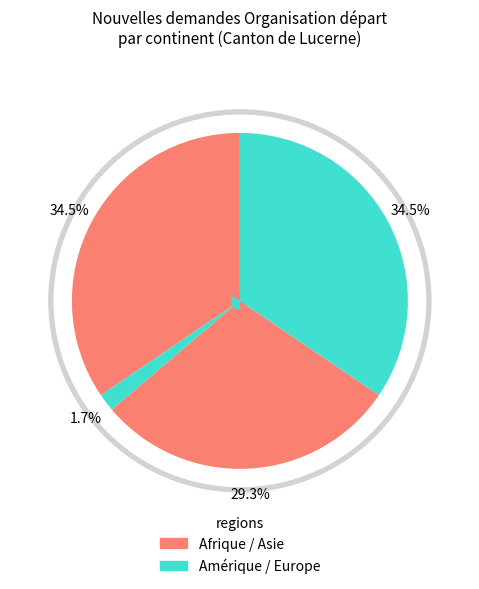

Is there a majority slice in this chart?

No